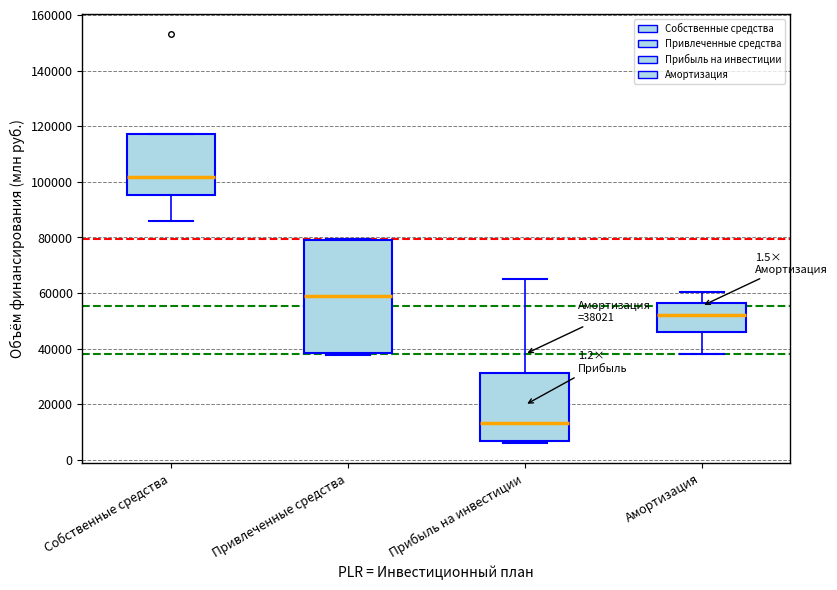

Comparing the boxes themselves (not the whiskers), which one is the tallest?

Привлеченные средства